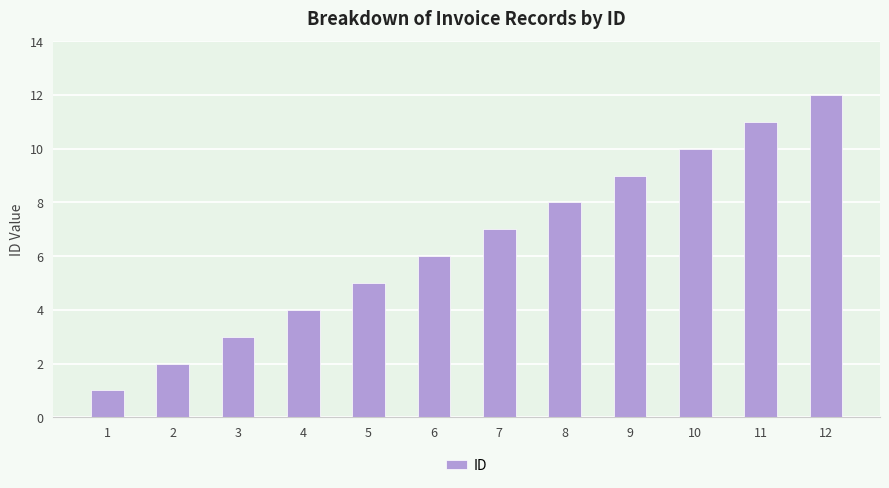

Where is the data nearest to the value 6?

6